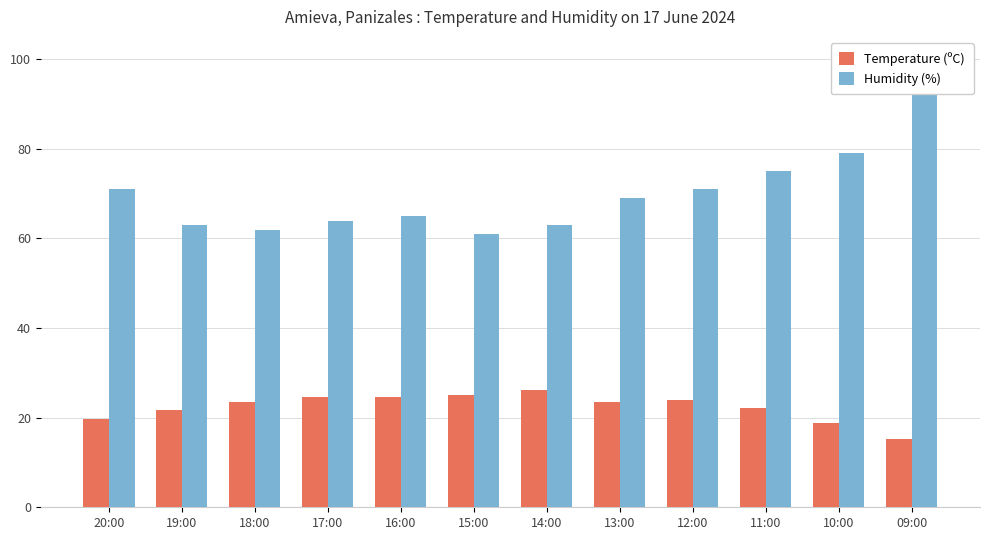

Is it true that Humidity (%) equals 16.2 at 20:00?

False